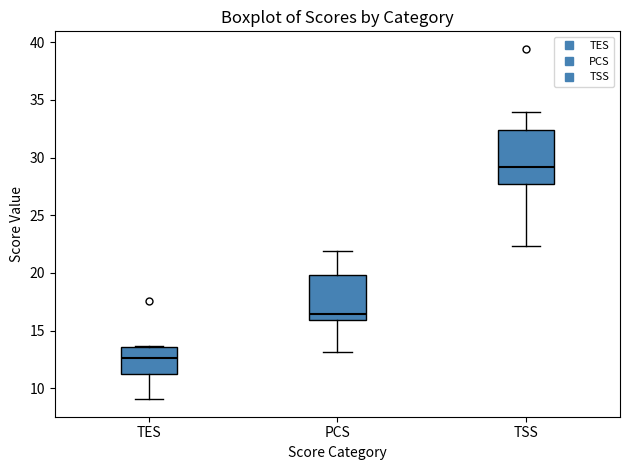

Comparing the boxes themselves (not the whiskers), which one is the tallest?

TSS